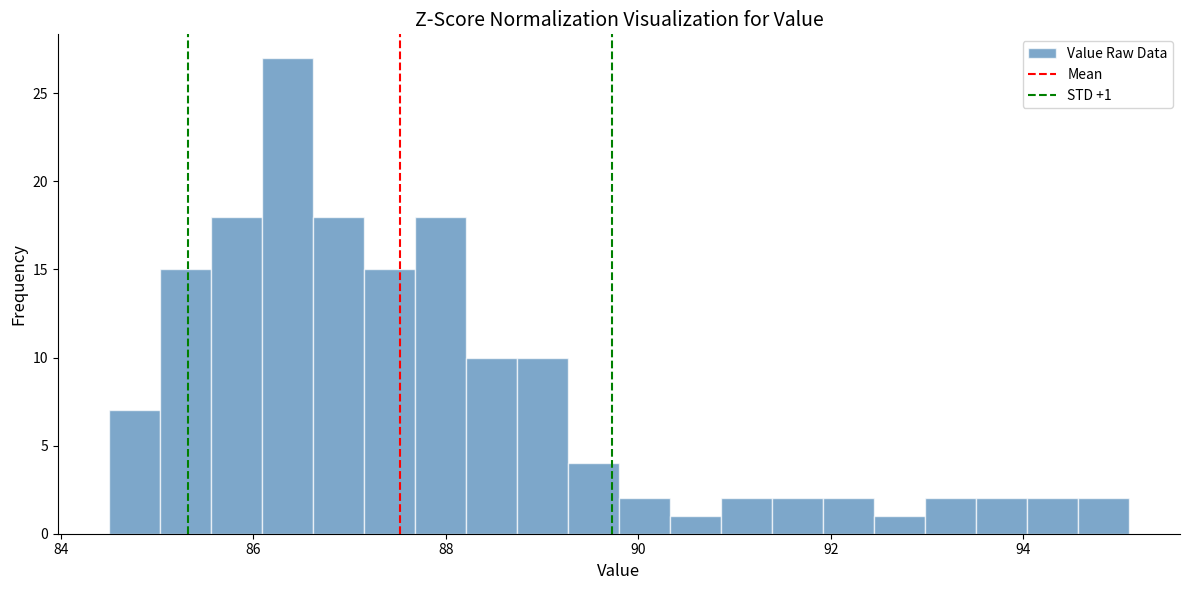

Around what value on the x-axis is the tallest bar? Give the approximate position of its centre, as read against the axis.

86.4